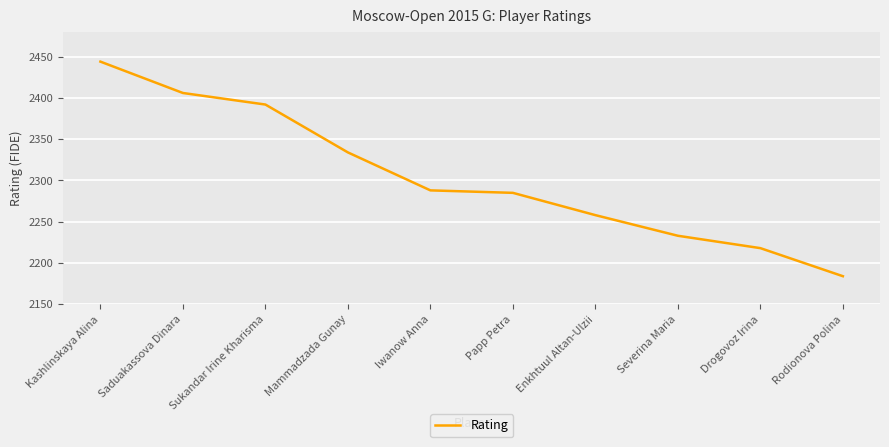

What position from the right is Enkhtuul Altan-Ulzii?

4